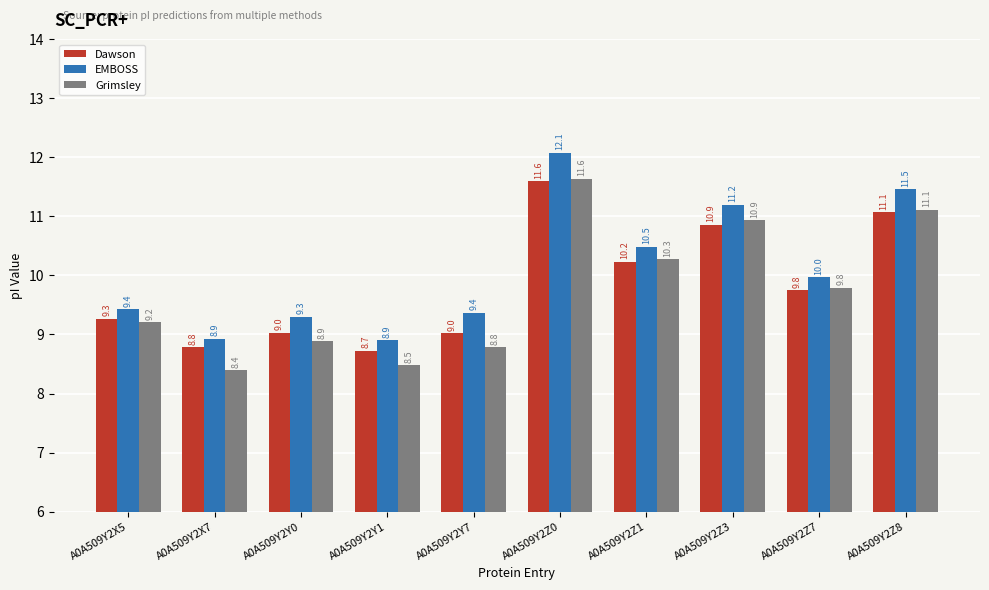

What is the average value of the EMBOSS series?

10.1